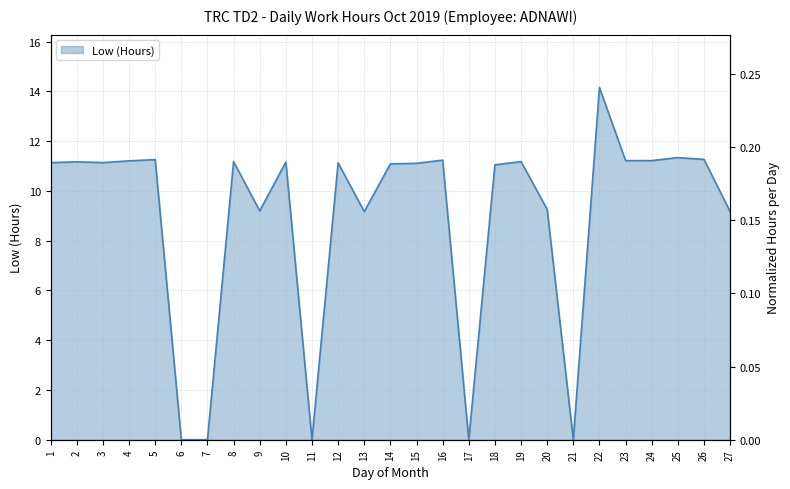

What is the difference between the maximum and minimum values?

14.2